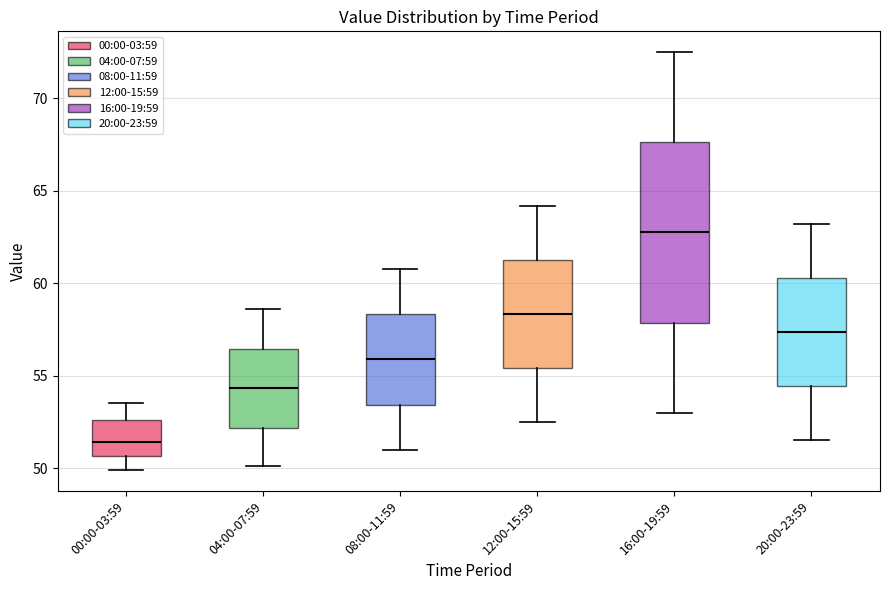

Reading left to right, transcribe this box plot: for each box, give where its median line is, the range the box spans, and where its two whiskers end, as read against the y-axis. The values are not printed on the chart, so give them approximately, as read against the axis.

00:00-03:59: median 51.5, box 50.5 to 52.5, whiskers 50.0 to 53.5
04:00-07:59: median 54.5, box 52.0 to 56.5, whiskers 50.0 to 58.5
08:00-11:59: median 56.0, box 53.5 to 58.5, whiskers 51.0 to 61.0
12:00-15:59: median 58.5, box 55.5 to 61.5, whiskers 52.5 to 64.0
16:00-19:59: median 63.0, box 58.0 to 67.5, whiskers 53.0 to 72.5
20:00-23:59: median 57.5, box 54.5 to 60.5, whiskers 51.5 to 63.0